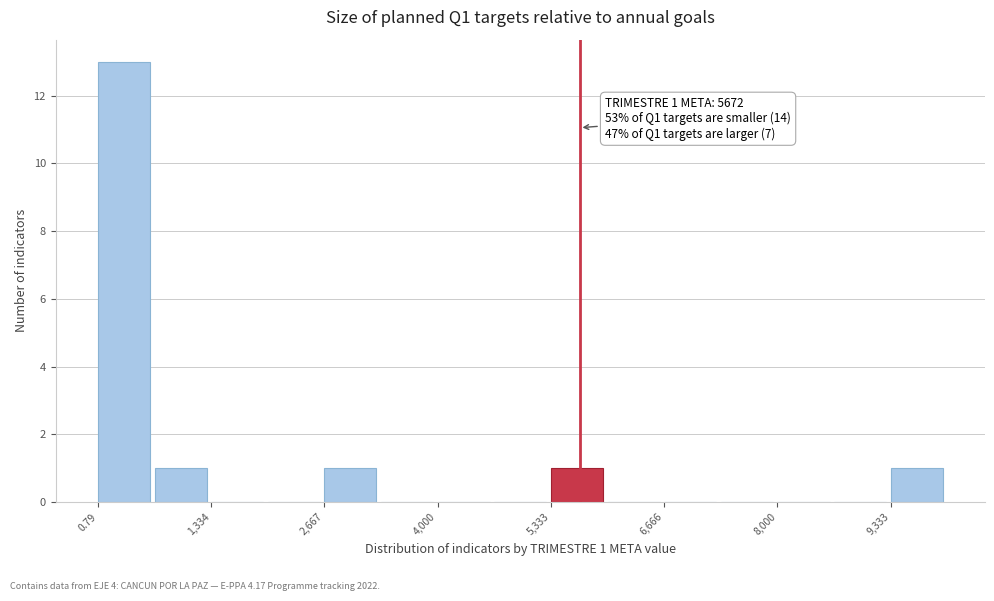

Read against the x-axis, roughly where is the centre of the tallest bar?

400